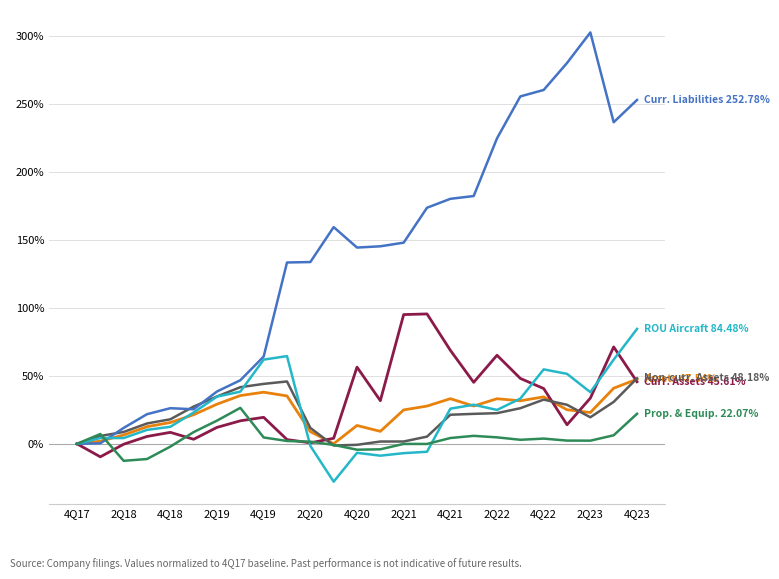

What is the smallest value displayed?

-27.8